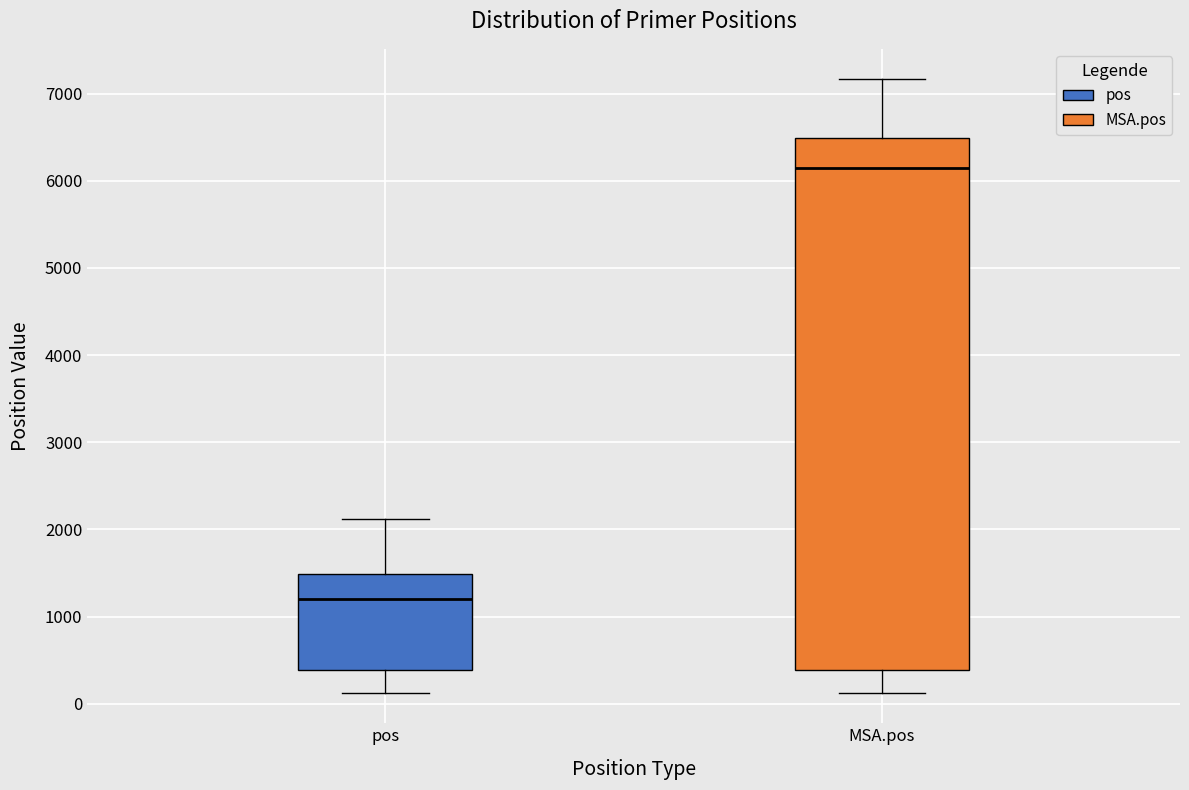

Where does the lower whisker of the box for MSA.pos end on the y-axis? The values are not printed on the chart, so give them approximately, as read against the axis.

100